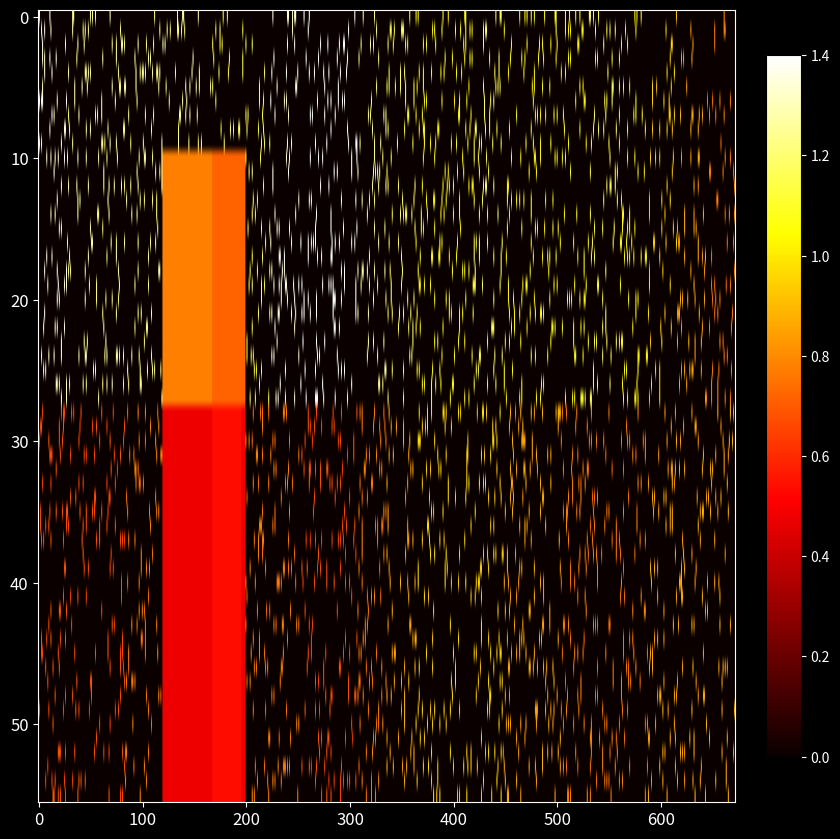

How many MCNA_hr01 values are between 1 and 2?

22